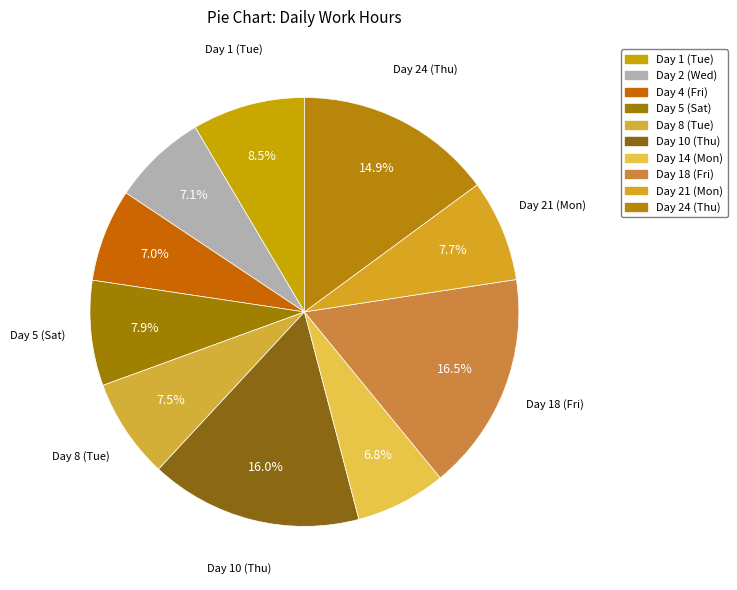

Is there any slice that represents more than half of the pie?

No